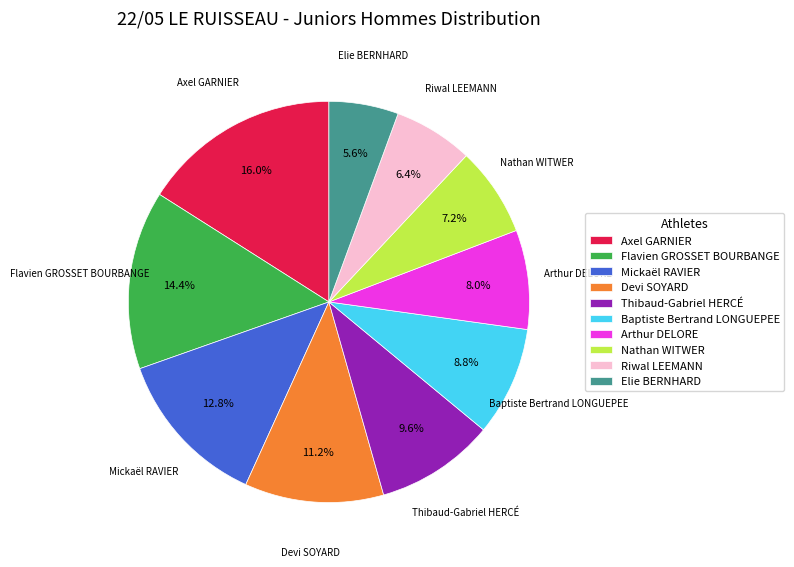

Rank the categories by value from highest to lowest.

Axel GARNIER, Flavien GROSSET BOURBANGE, Mickaël RAVIER, Devi SOYARD, Thibaud-Gabriel HERCÉ, Baptiste Bertrand LONGUEPEE, Arthur DELORE, Nathan WITWER, Riwal LEEMANN, Elie BERNHARD